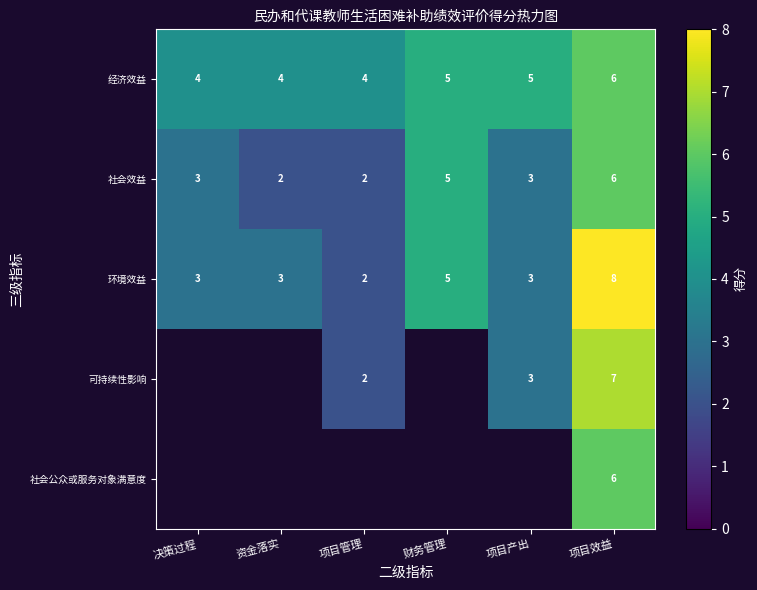

Is it true that 环境效益 equals 2 at 财务管理?

False